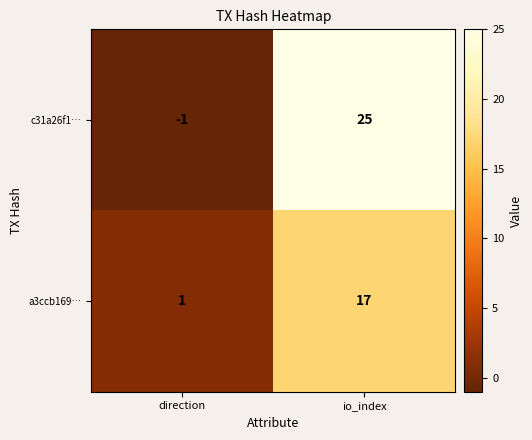

What is the sum of all a3ccb169… values?

18